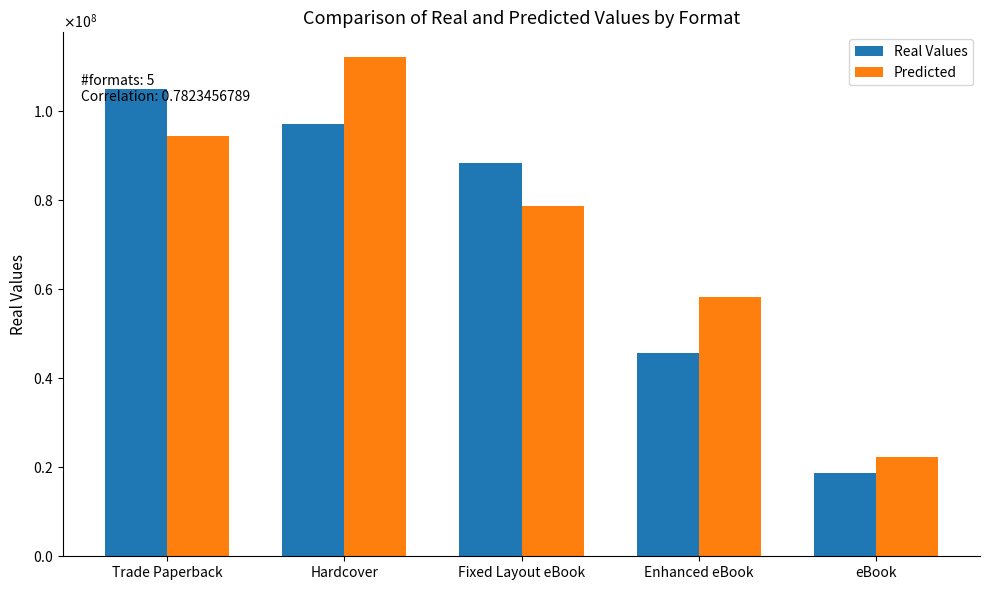

What are all the series names shown in the legend?

Real Values, Predicted